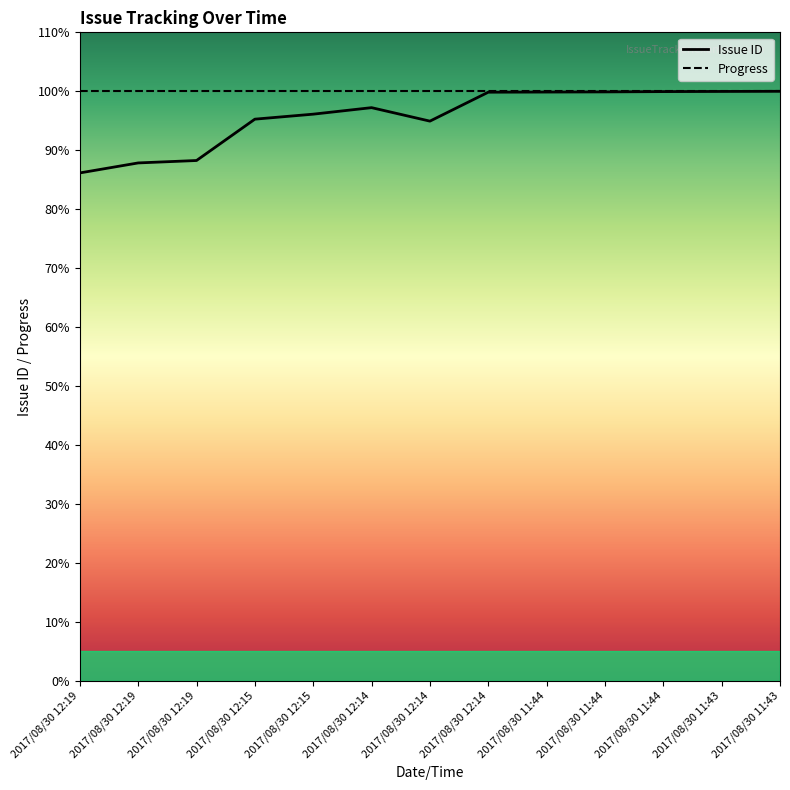

At which category does the chart reach its peak across all series?

2017/08/30 11:43